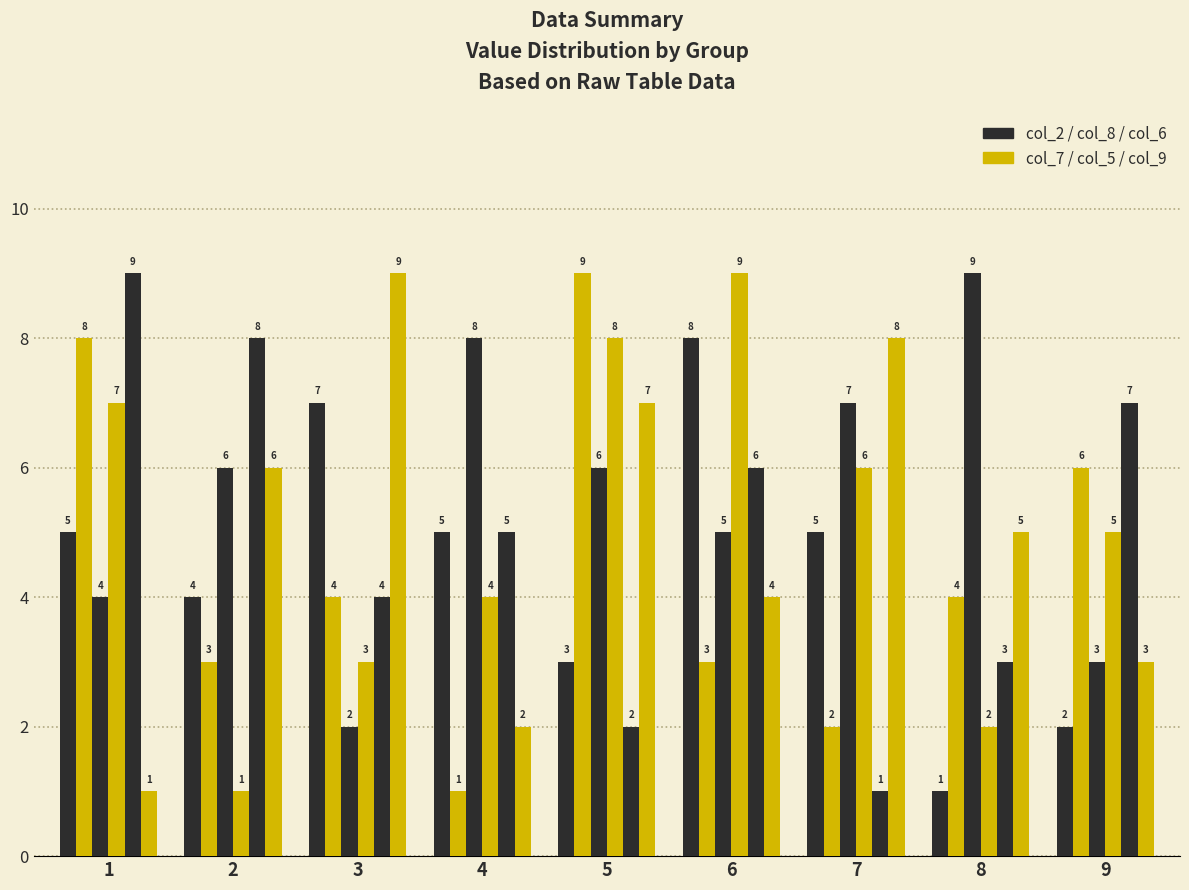

How many bars are there in each group?

6